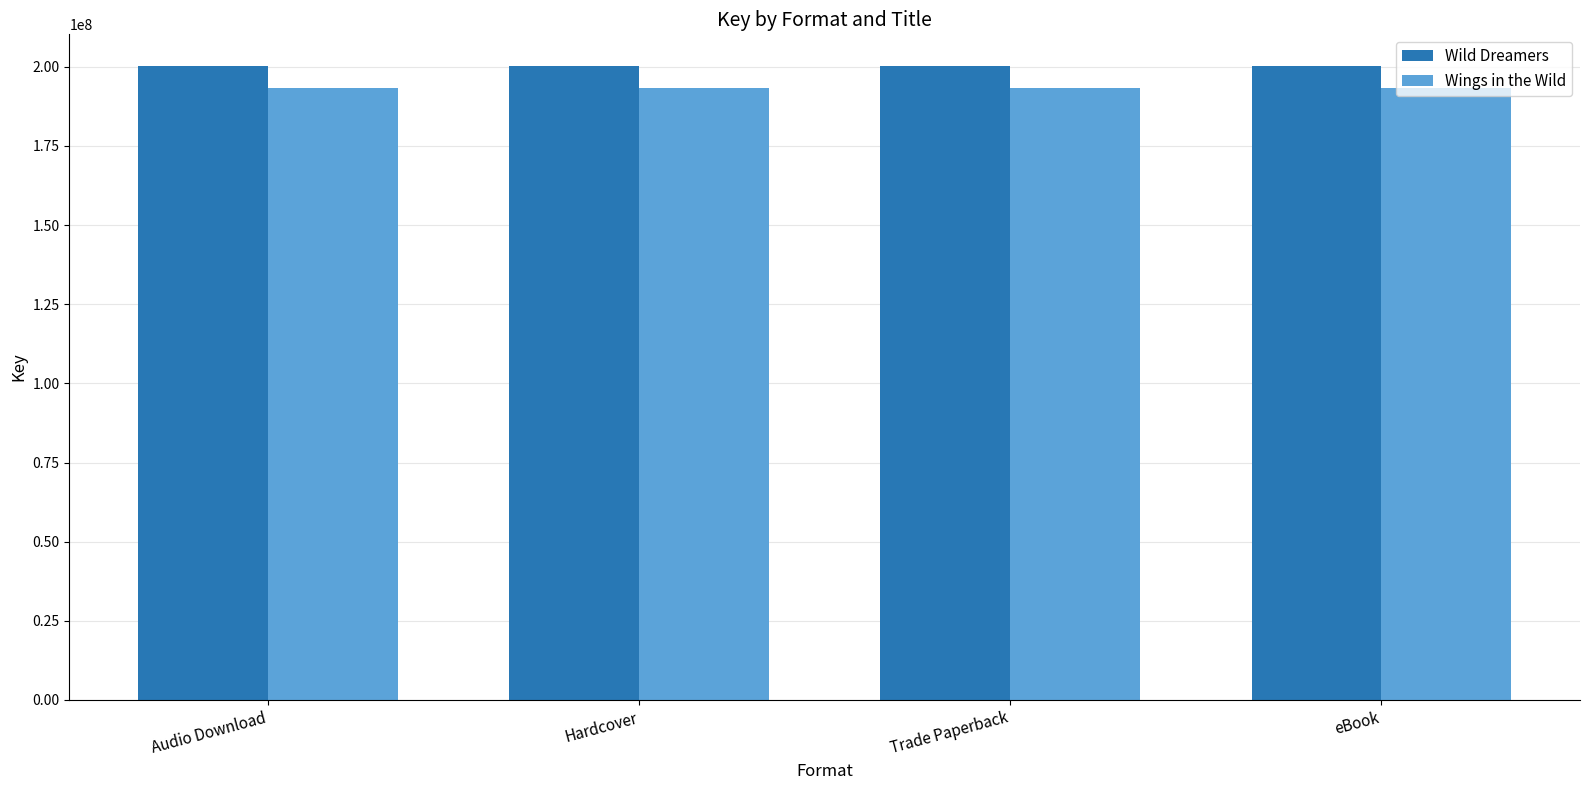

What is the average value of the Wings in the Wild series?

193320444